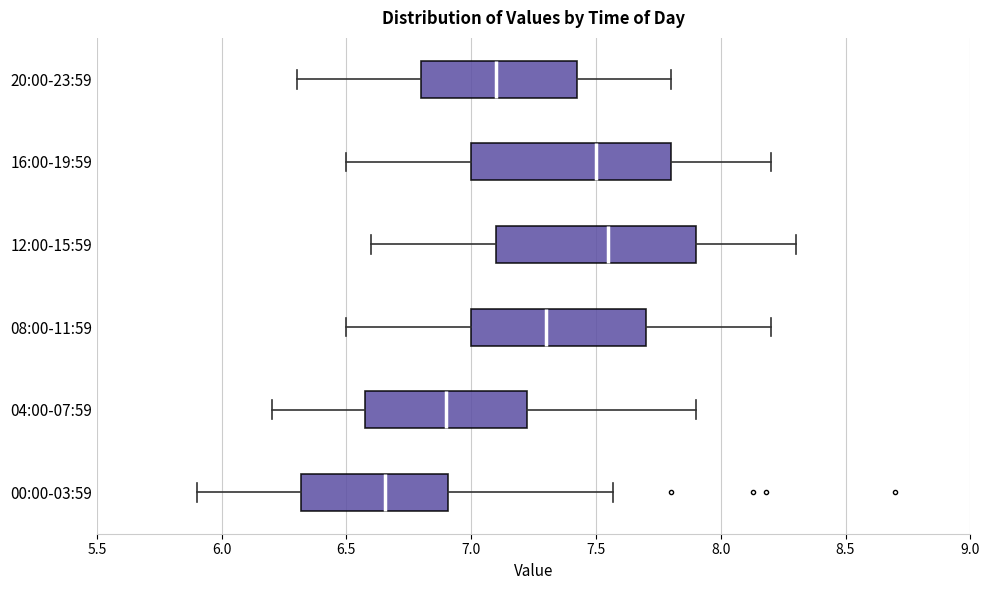

Where does the median line of the box for 08:00-11:59 sit on the x-axis? The values are not printed on the chart, so give them approximately, as read against the axis.

7.30